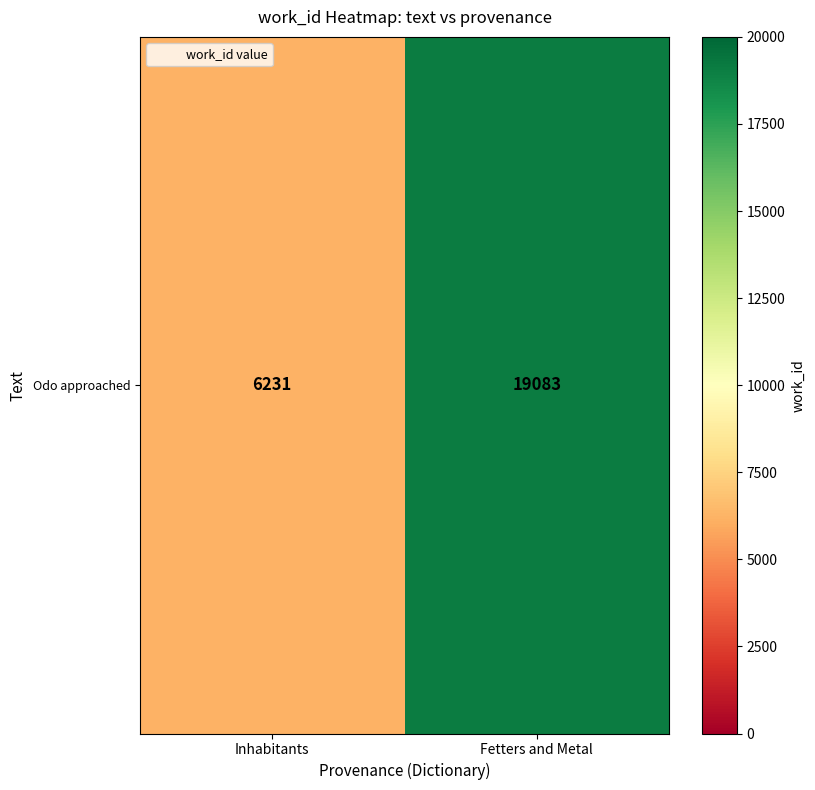

The value at Fetters and Metal is 33998. True or false?

False